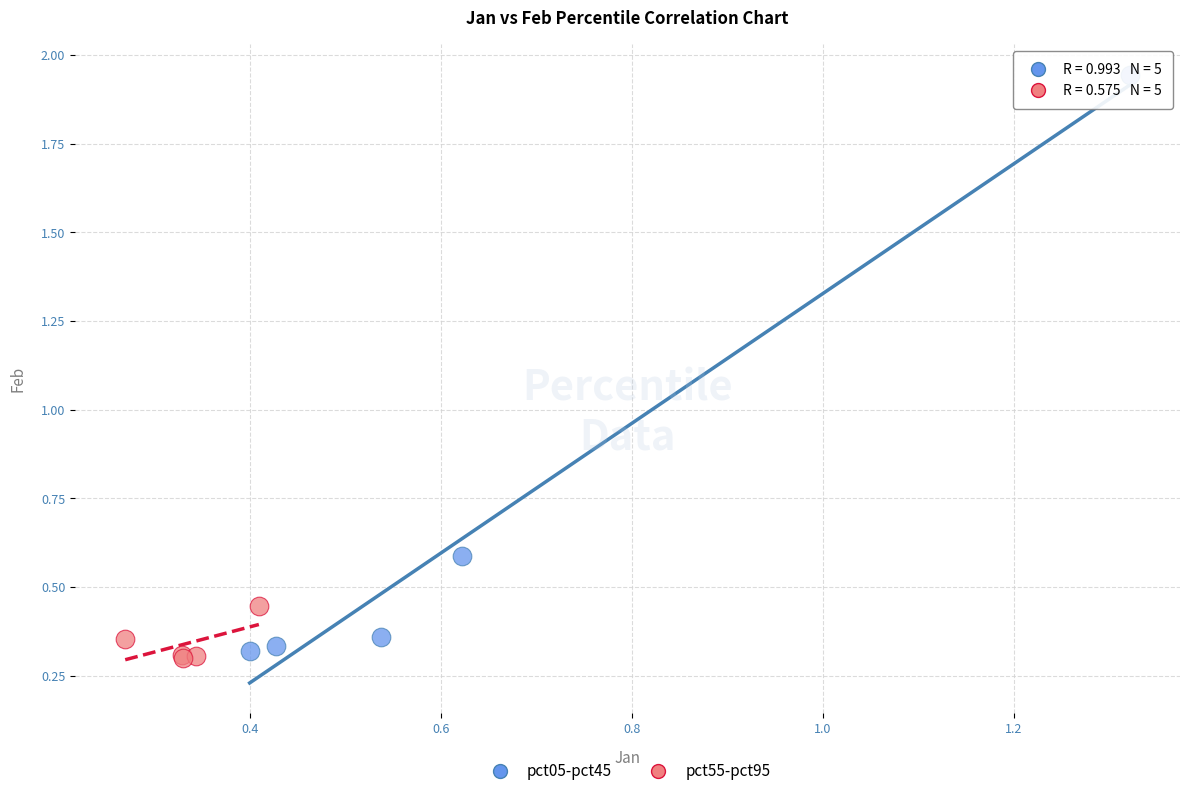

Which series reaches the maximum Y coordinate?

pct05-pct45